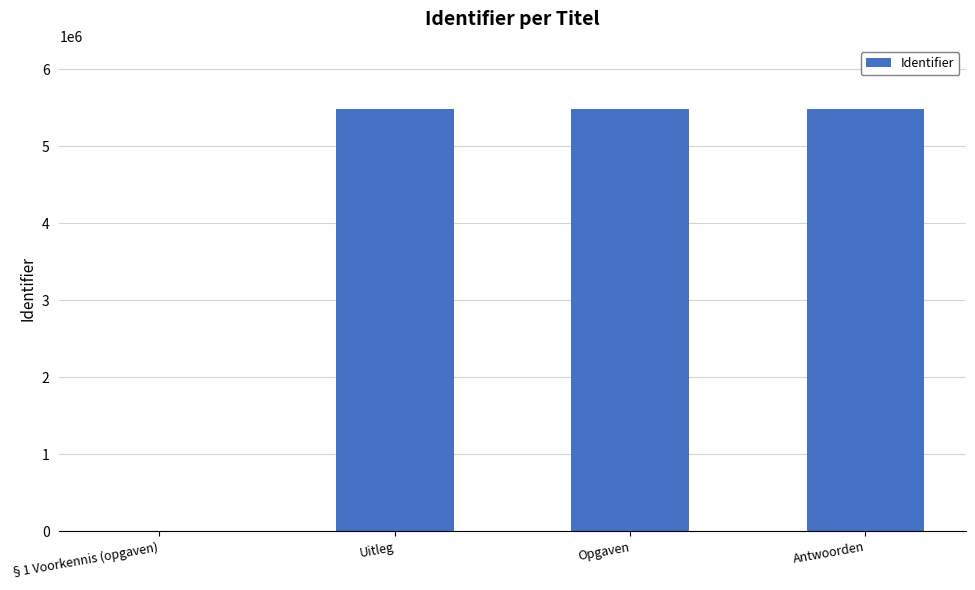

What is the greatest value displayed?

5482060